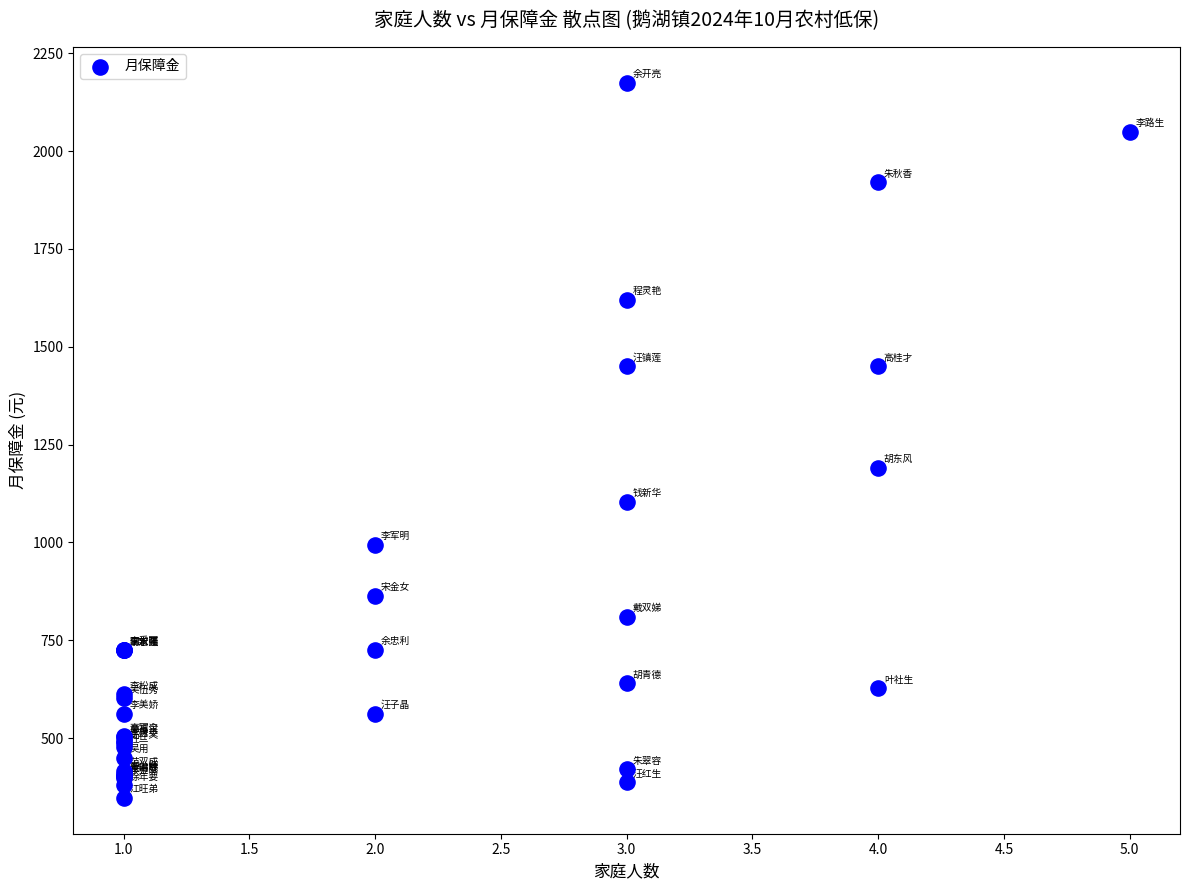

What Y value in the scatter plot is closest to 1261?

1191